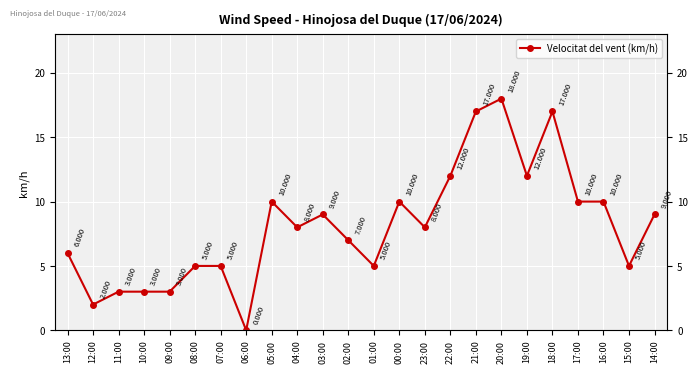

How many lines are shown in the chart?

1